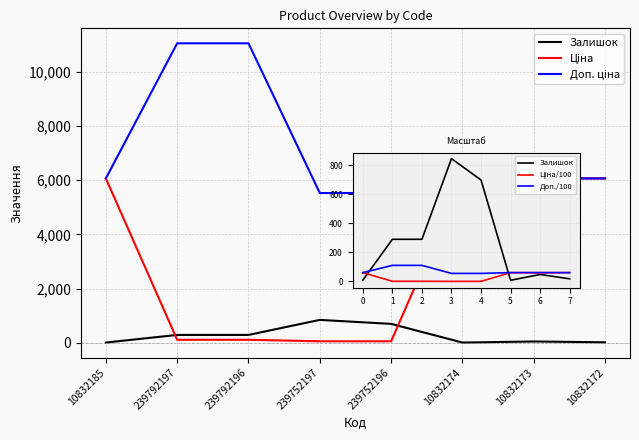

What are all the series names shown in the legend?

Залишок, Ціна, Доп. ціна, Ціна/100, Доп./100